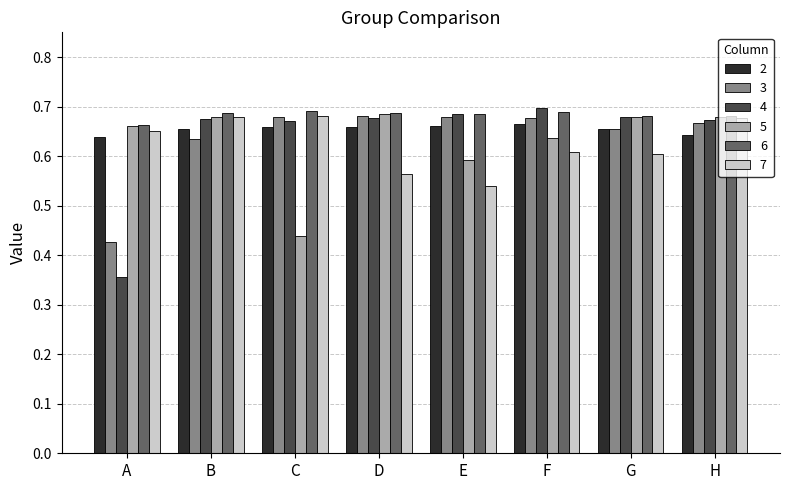

How many groups of bars are there?

8